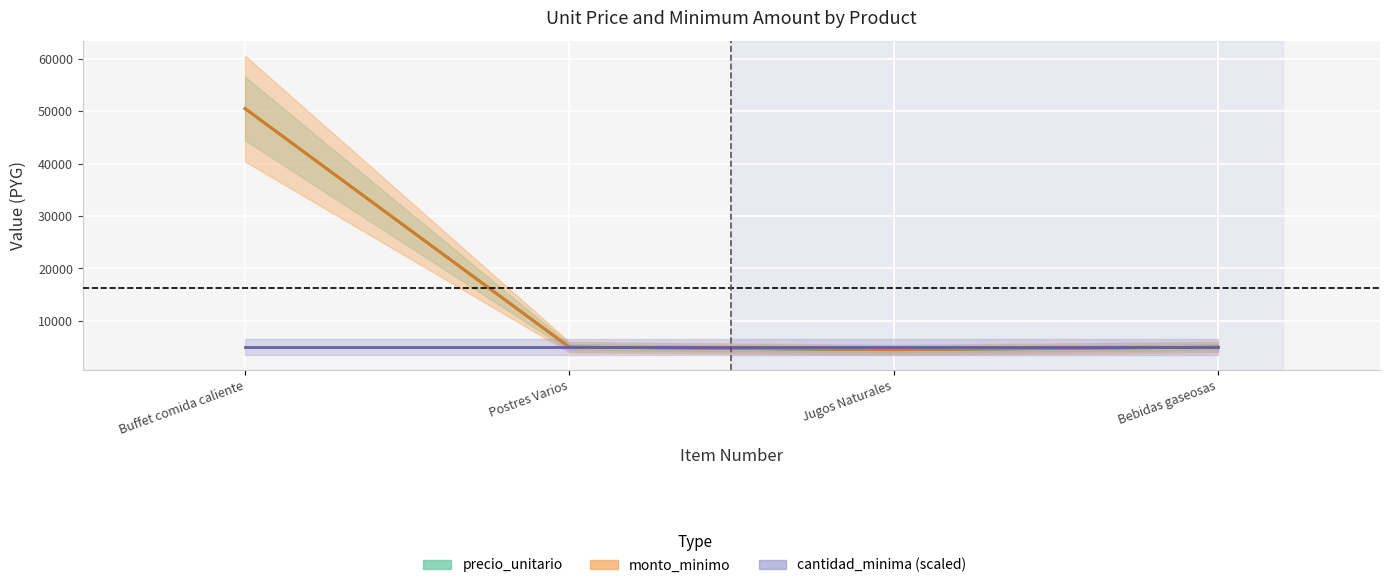

Which series has the largest range (max minus min)?

precio_unitario